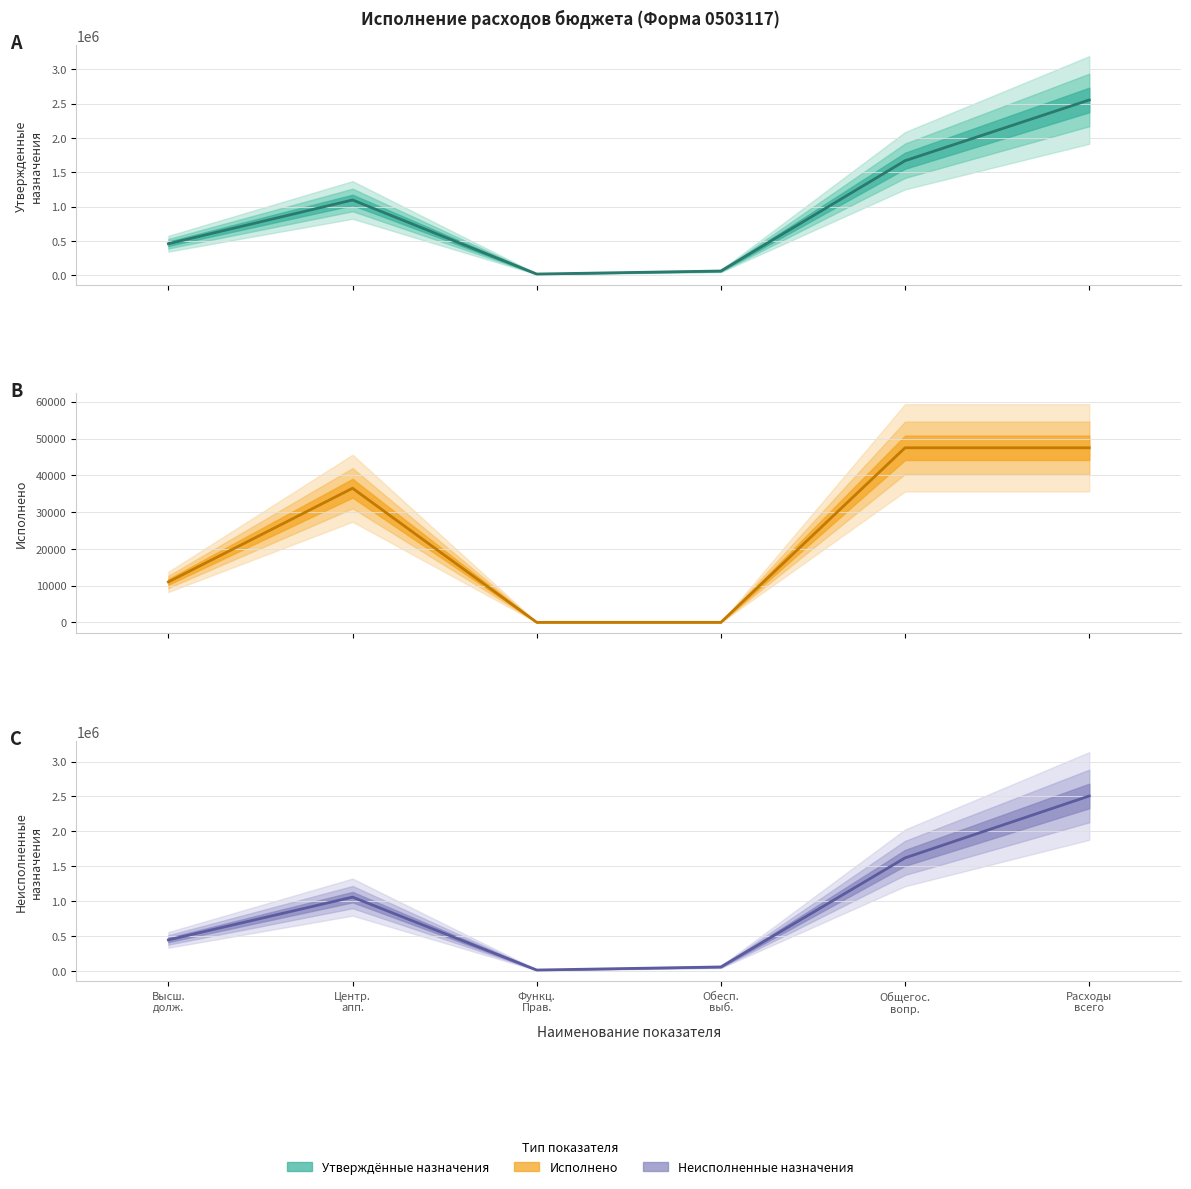

Rank the categories by value from highest to lowest.

Расходы
всего, Общегос.
вопр., Центр.
апп., Высш.
долж., Обесп.
выб., Функц.
Прав.